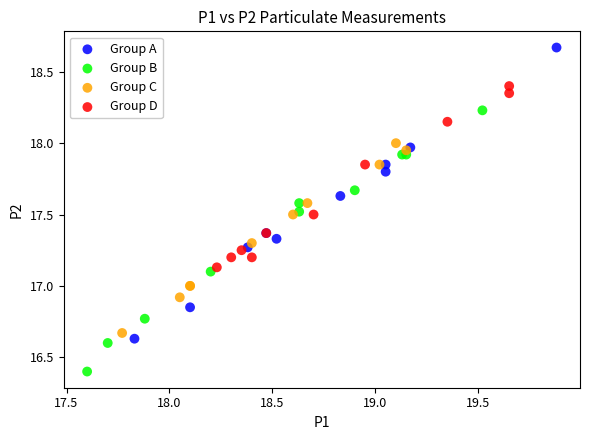

Which series reaches the minimum Y coordinate?

Group B